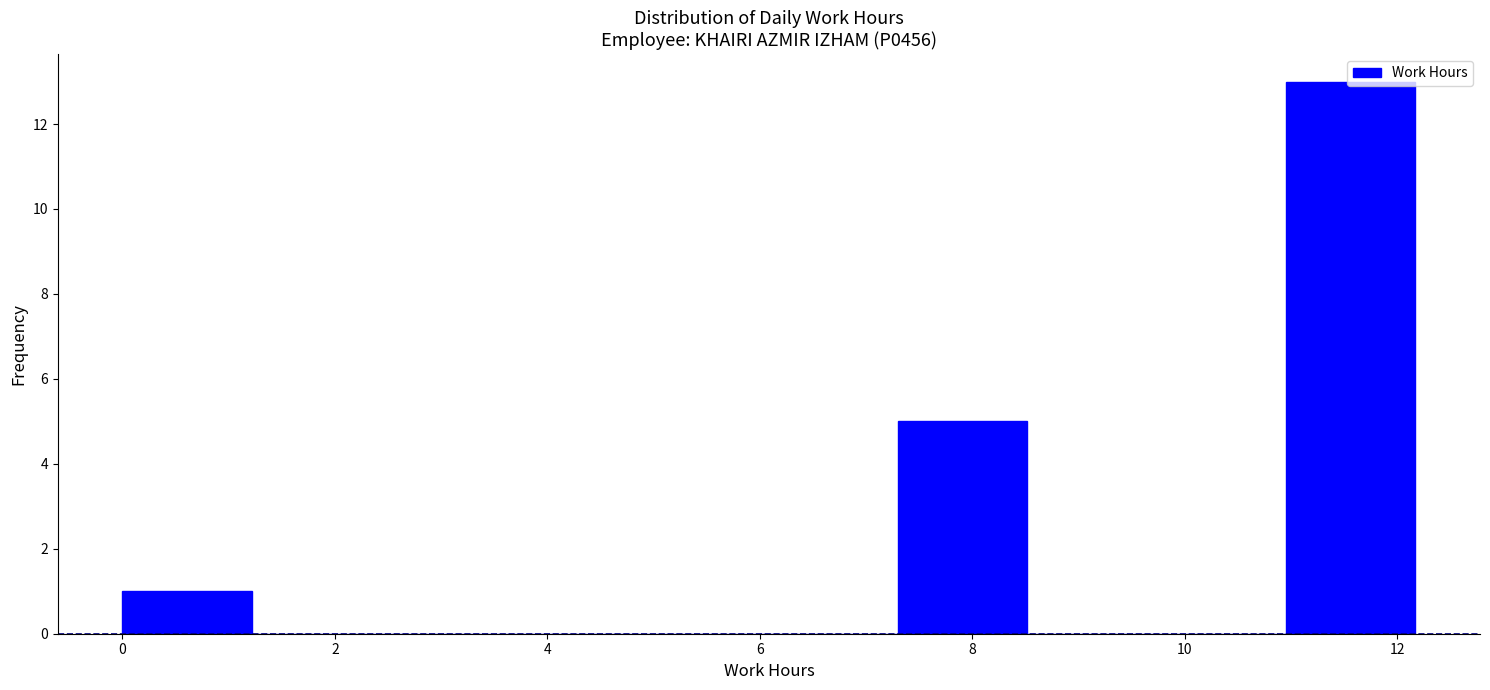

Reading left to right, list every bar in this chart as the range it spans on the x-axis followed by its height. Neither the bar edges nor the heights are printed on the chart, so give them approximately, as read against the axes.

0.0 to 1.2: 1
1.2 to 2.4: 0
2.4 to 3.6: 0
3.6 to 4.8: 0
4.8 to 6.0: 0
6.0 to 7.4: 0
7.4 to 8.6: 5
8.6 to 9.8: 0
9.8 to 11.0: 0
11.0 to 12.2: 13